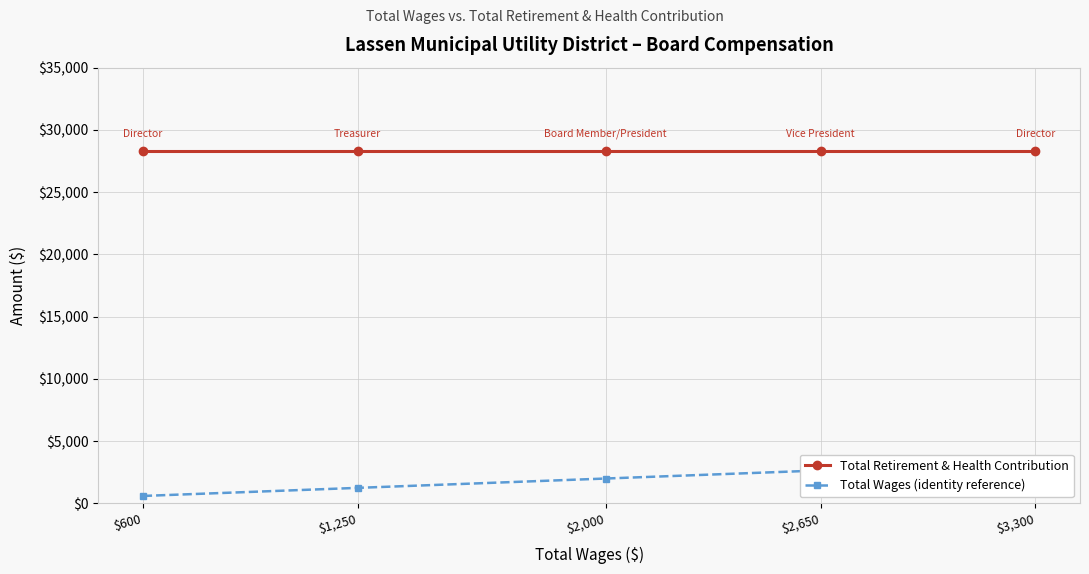

What is the average value of the Total Wages (identity reference) series?

1960